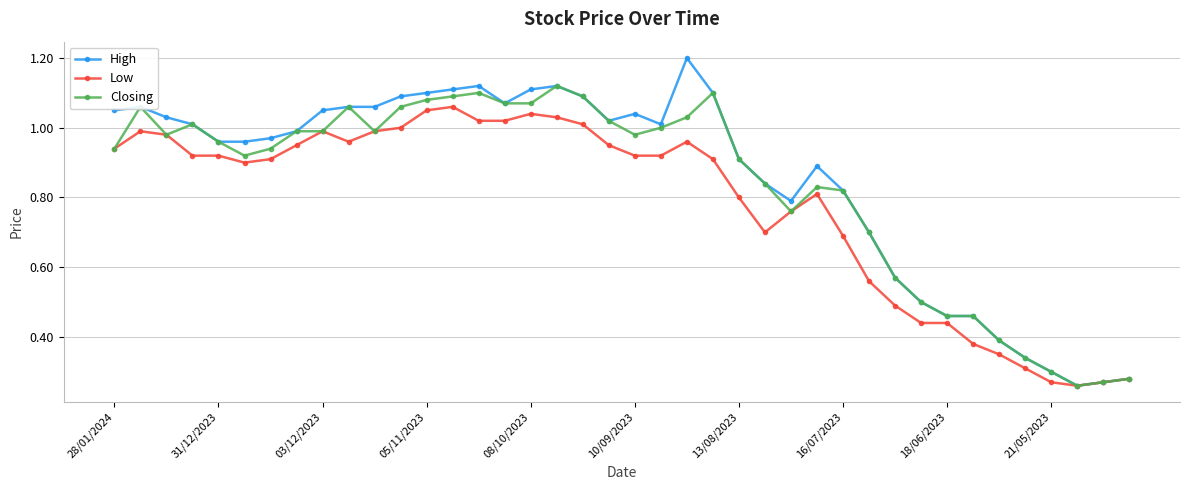

True or false: High has more than 1 interior local peaks.

True